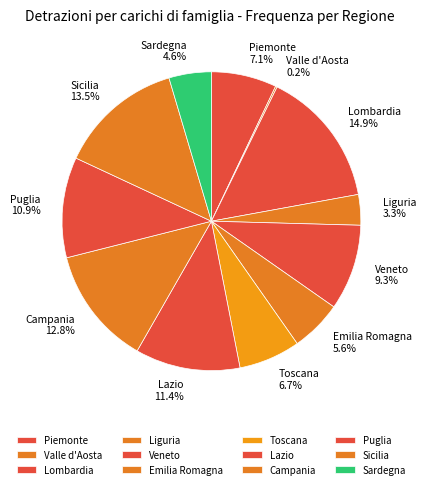

Approximately how many times larger is the value at Sicilia compared to Emilia Romagna?

2.4